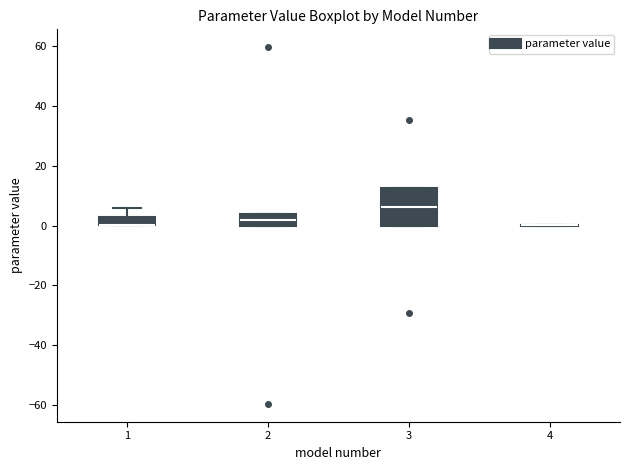

Which box is the tallest, from its lower edge to its upper edge?

3